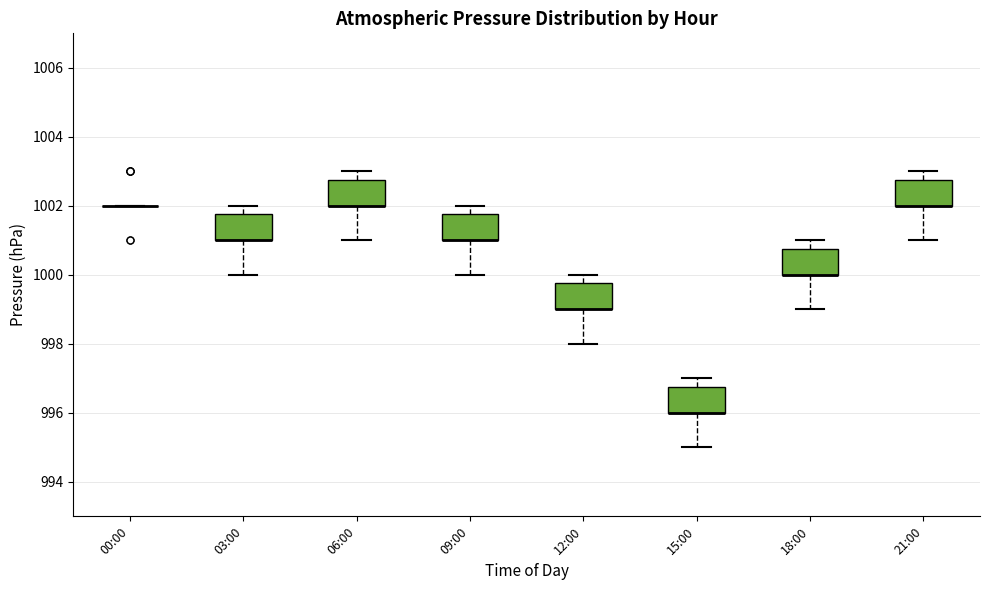

Where is the lower edge of the box for 09:00 on the y-axis? The values are not printed on the chart, so give them approximately, as read against the axis.

1001.0